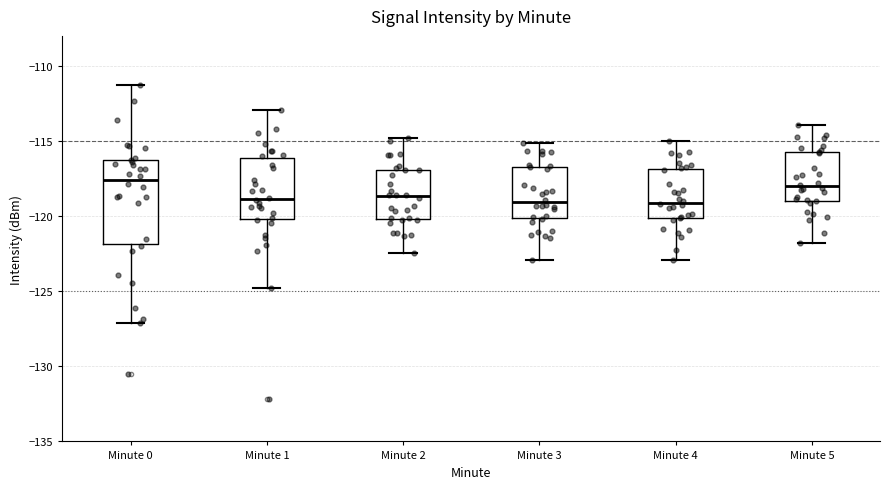

Which box is the tallest, from its lower edge to its upper edge?

Minute 0